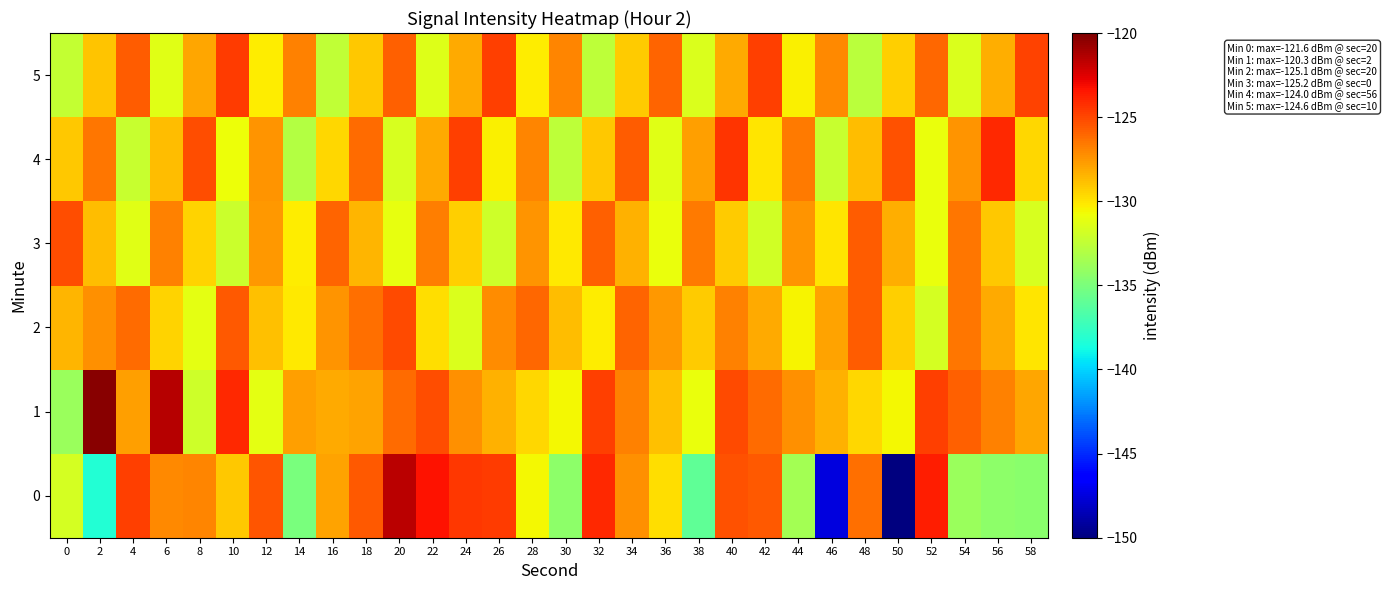

What is the spread (max minus min) of values at 0?

8.7